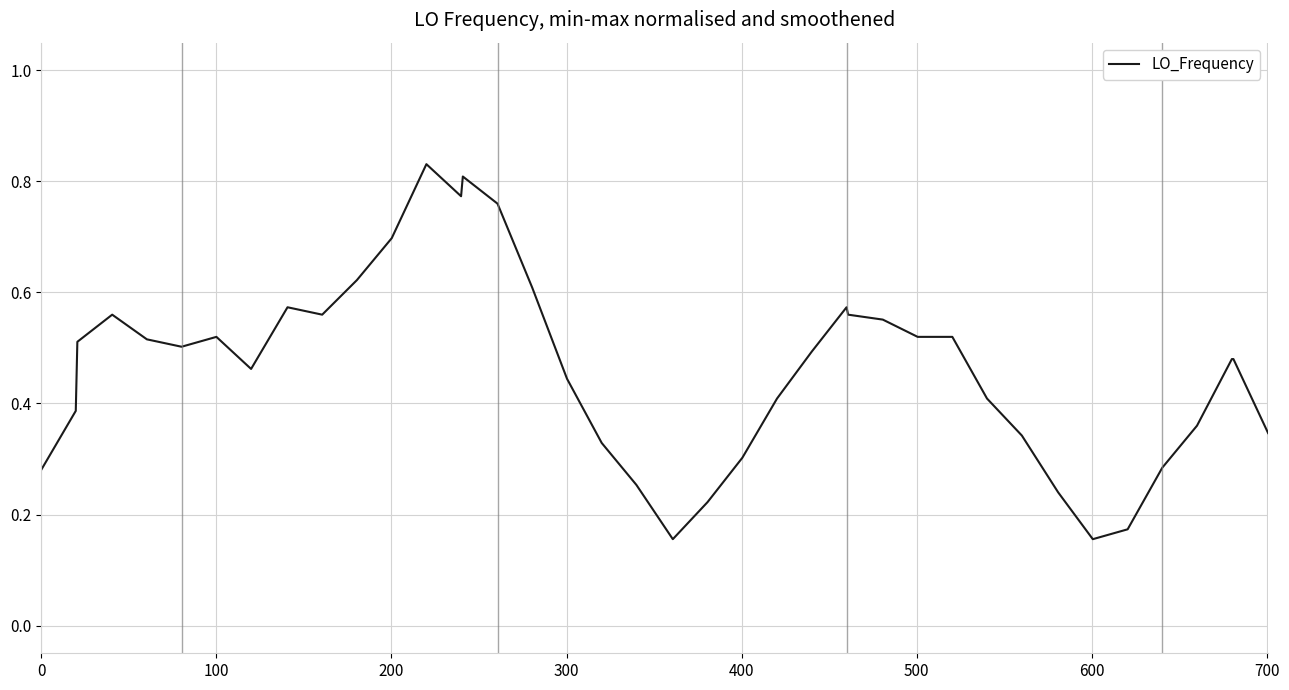

What is the difference between the maximum and minimum values?

0.7